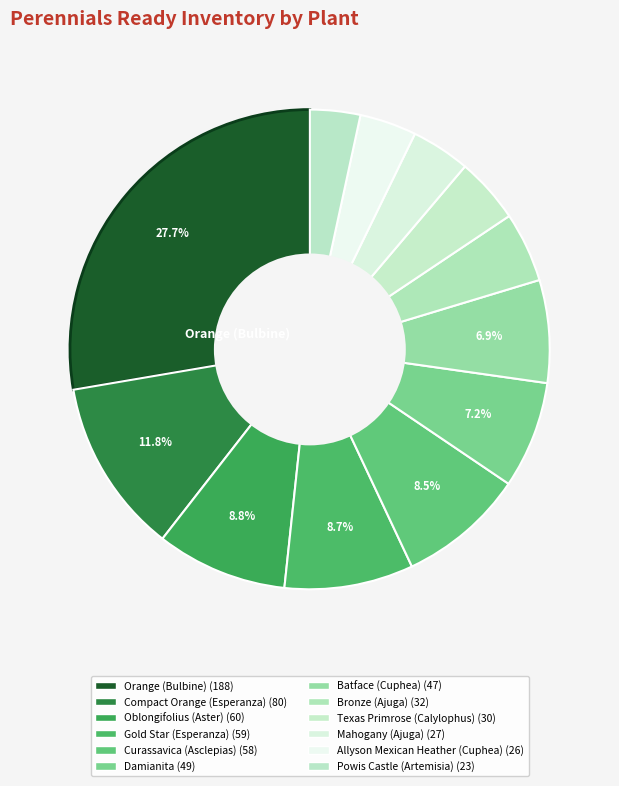

What percentage do Texas Primrose (Calylophus) and Oblongifolius (Aster) together represent?

13.3%